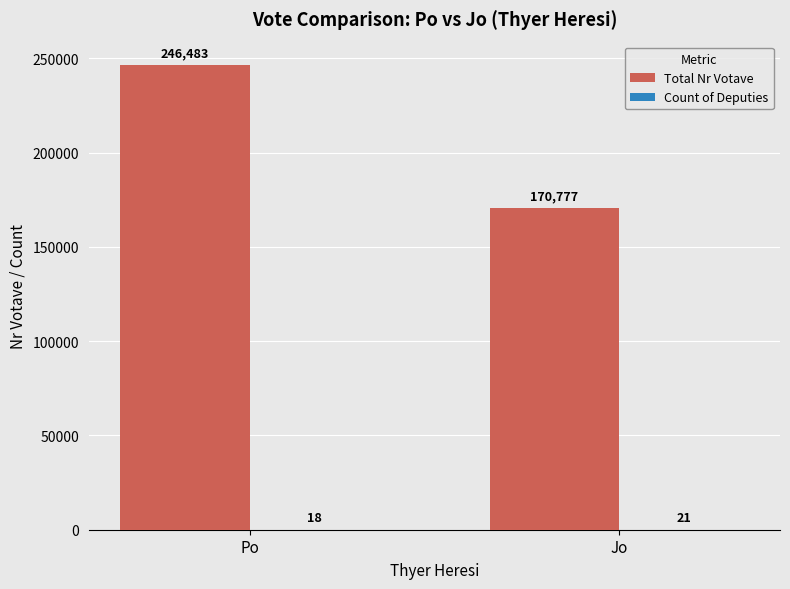

What is the sum of all Total Nr Votave values?

417260